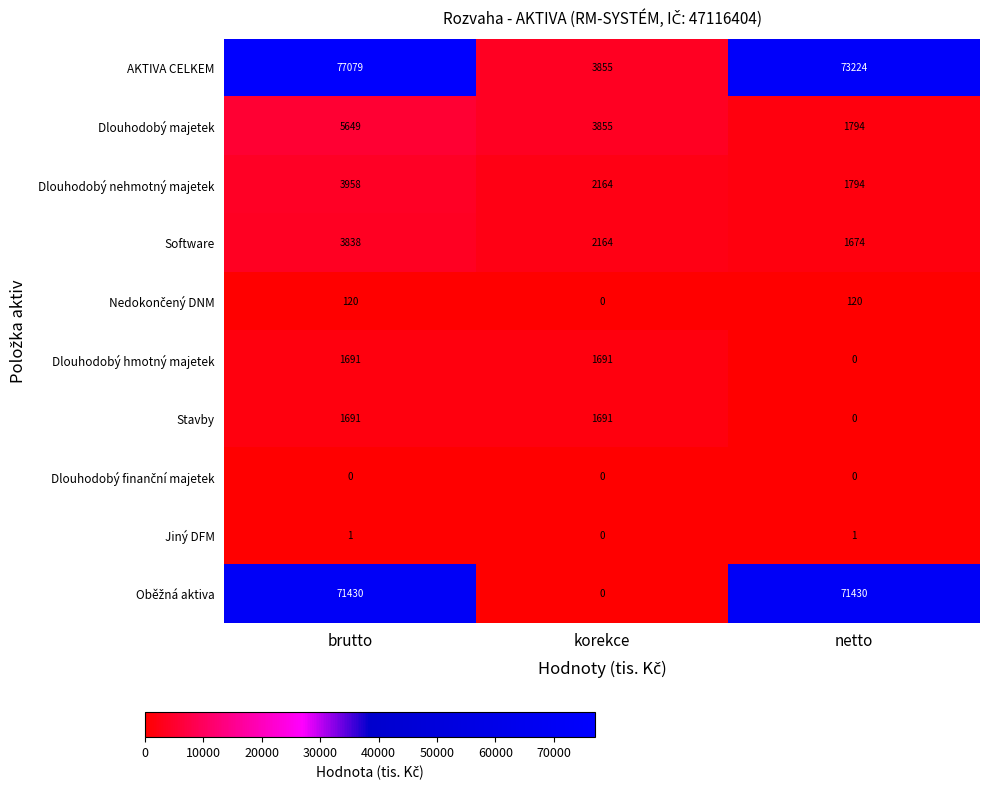

What is the difference between the highest and lowest values at netto?

73224